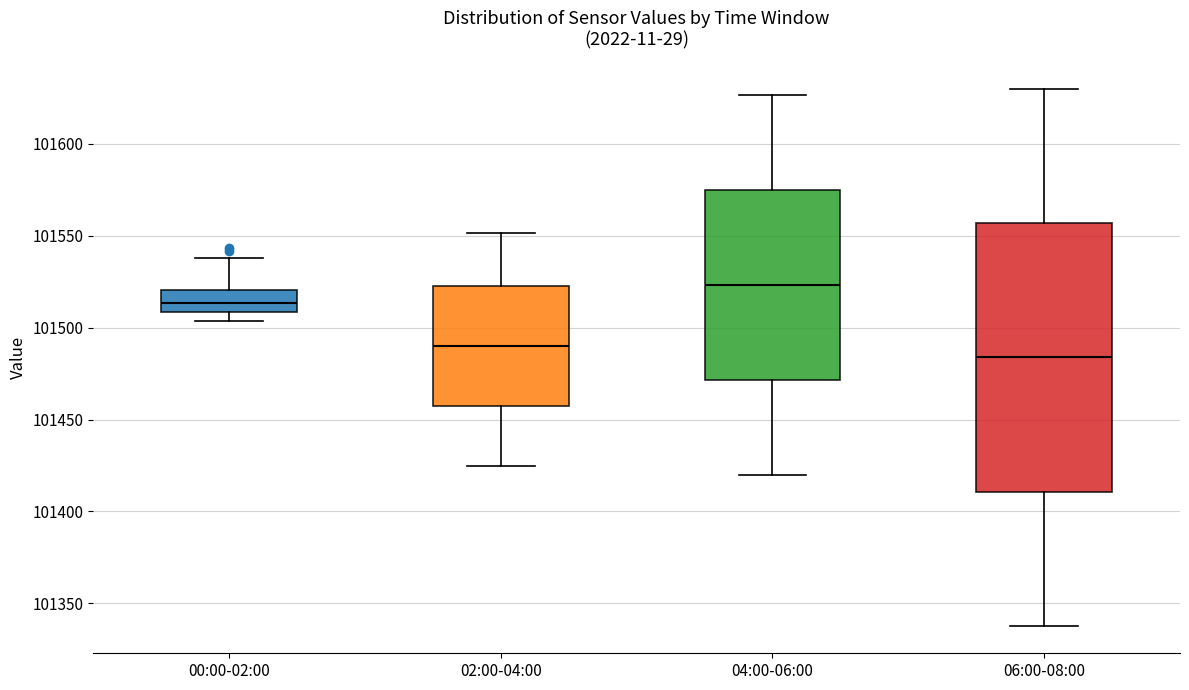

Reading left to right, transcribe this box plot: for each box, give where its median line is, the range the box spans, and where its two whiskers end, as read against the y-axis. The values are not printed on the chart, so give them approximately, as read against the axis.

00:00-02:00: median 101515, box 101510 to 101520, whiskers 101505 to 101540
02:00-04:00: median 101490, box 101460 to 101525, whiskers 101425 to 101550
04:00-06:00: median 101525, box 101470 to 101575, whiskers 101420 to 101625
06:00-08:00: median 101485, box 101410 to 101555, whiskers 101340 to 101630